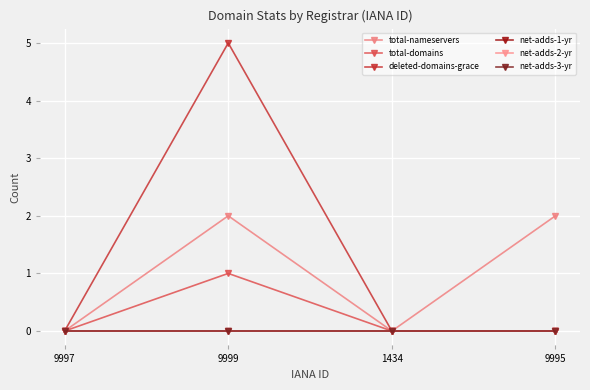

True or false: total-nameservers and total-domains intersect in this chart.

False